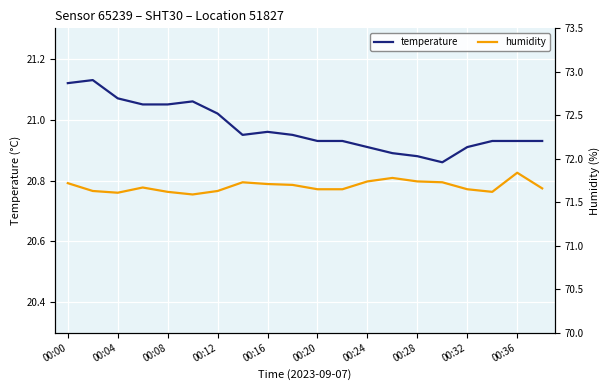

The value of humidity at 00:04 is 18.4. True or false?

False